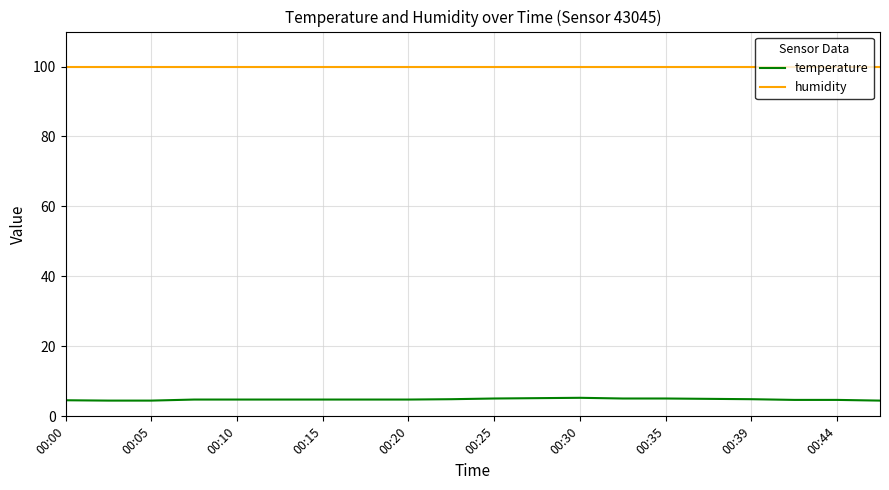

Rank the series by their average value, from lowest to highest.

temperature, humidity